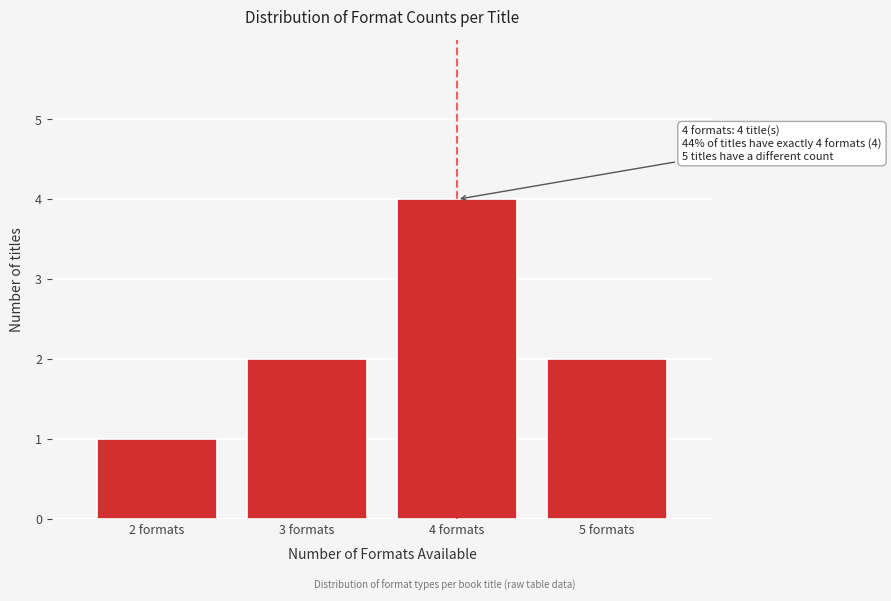

Reading left to right, transcribe all the data shown in this chart.

2 formats=1	3 formats=2	4 formats=4	5 formats=2